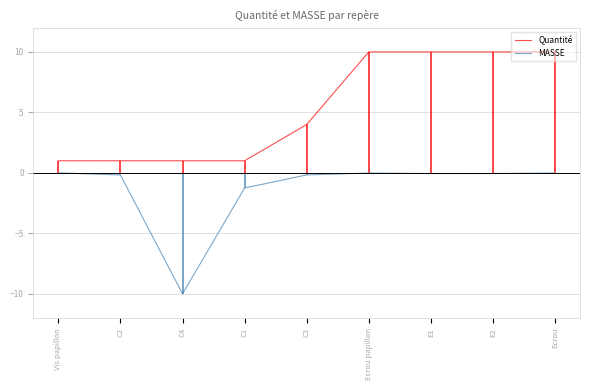

True or false: MASSE has a value of -0.0 at Ecrou.

True